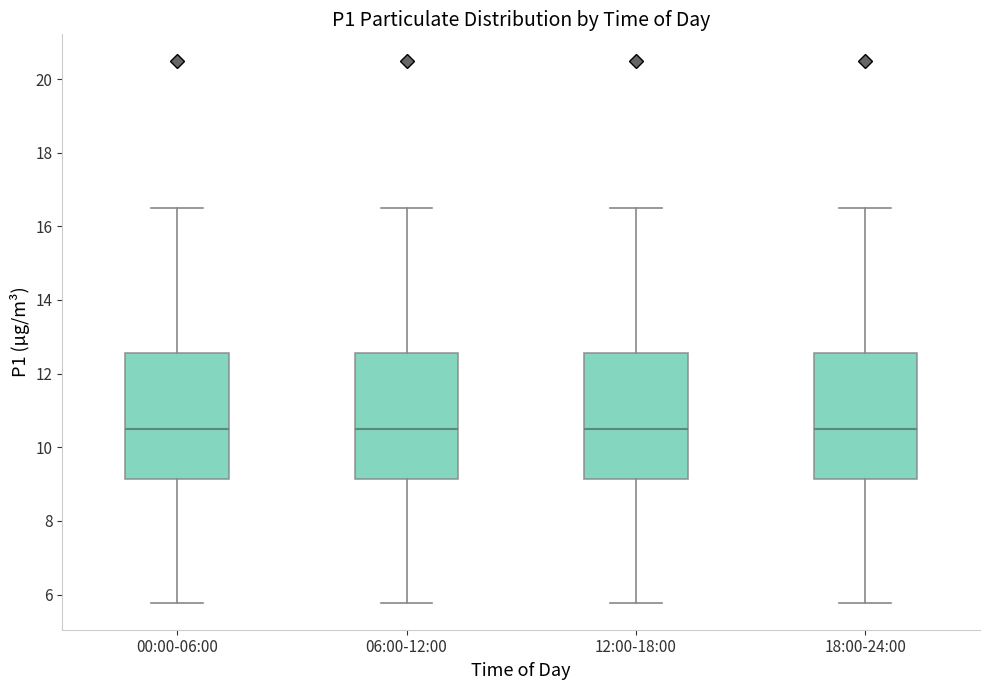

Where does the lower whisker of the box for 18:00-24:00 end on the y-axis? The values are not printed on the chart, so give them approximately, as read against the axis.

5.8